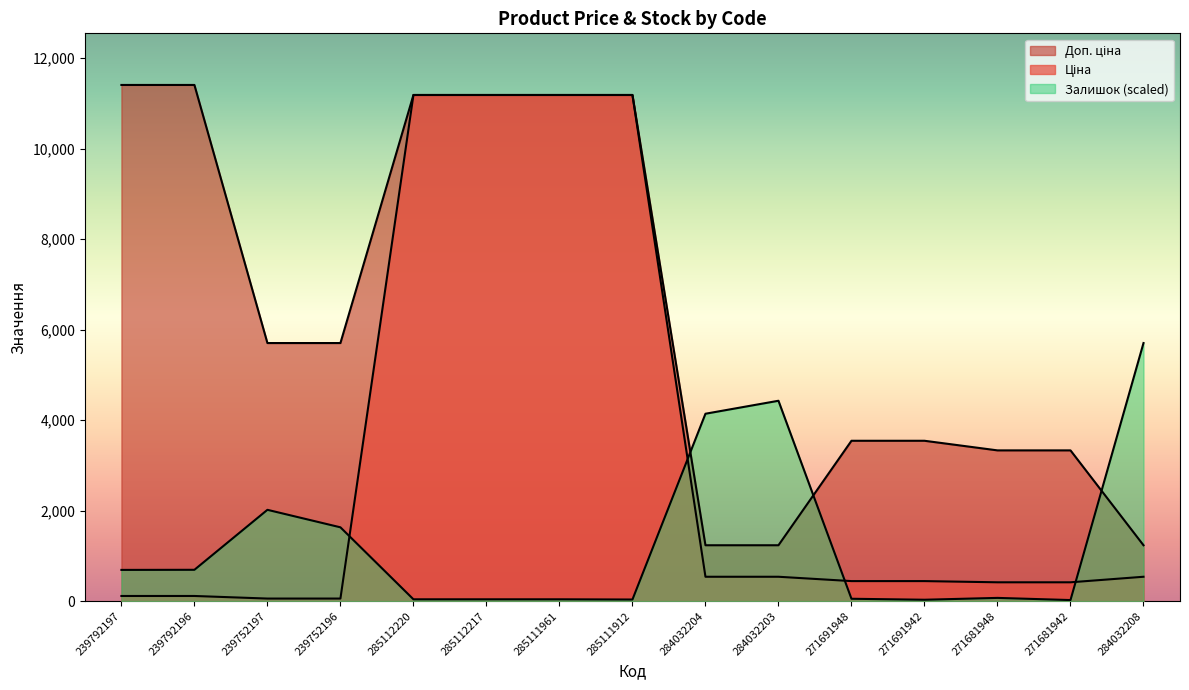

Is it true that Залишок equals 690.4 at 239792197?

True